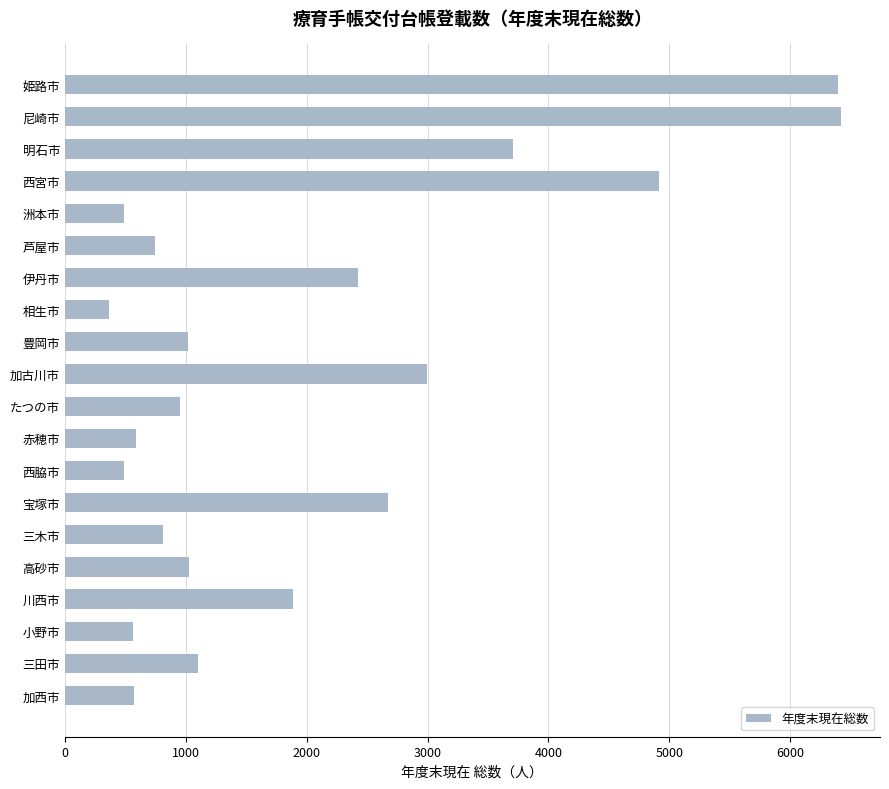

What is the difference between the second highest and minimum values?

6029